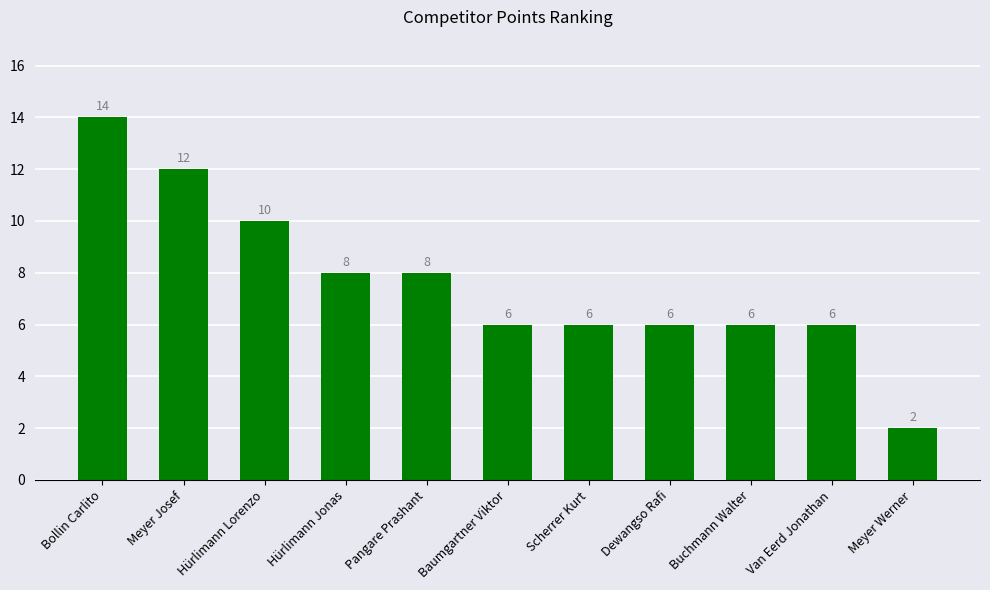

Reading right to left, transcribe all the data shown in this chart.

Meyer Werner=2	Van Eerd Jonathan=6	Buchmann Walter=6	Dewangso Rafi=6	Scherrer Kurt=6	Baumgartner Viktor=6	Pangare Prashant=8	Hürlimann Jonas=8	Hürlimann Lorenzo=10	Meyer Josef=12	Bollin Carlito=14